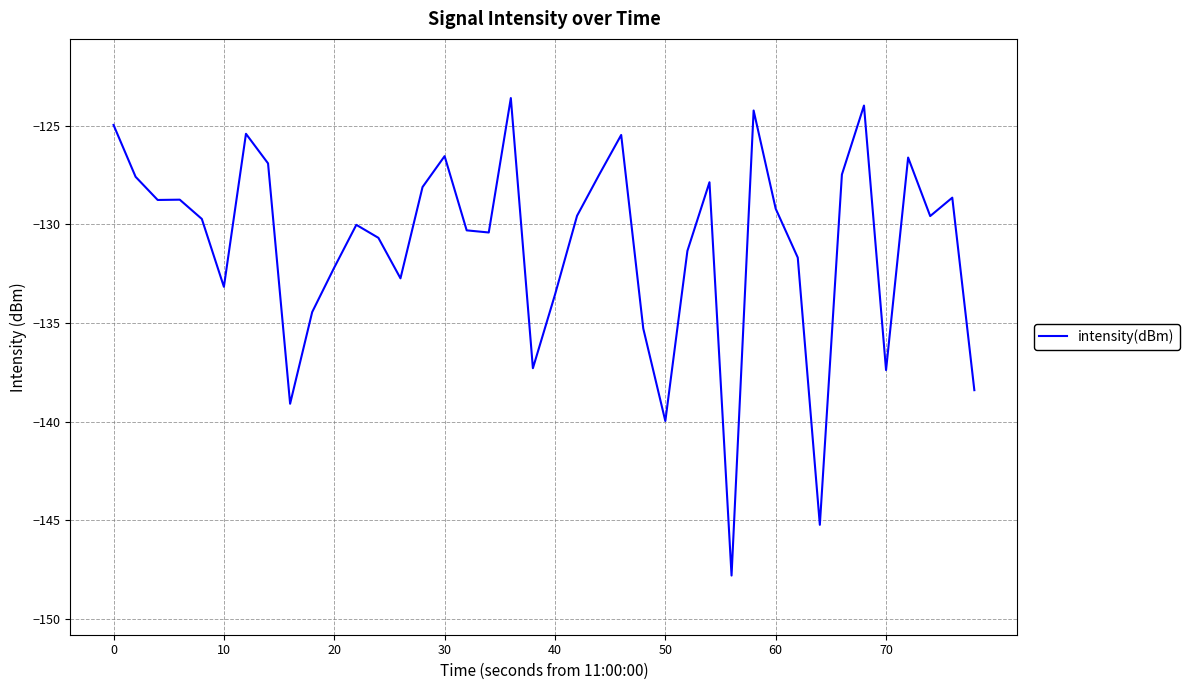

What is the maximum value shown in the chart?

-123.6